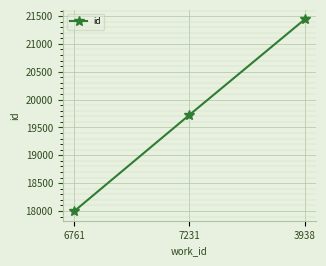

Reading left to right, extract all data points from this chart.

17998	19726	21439